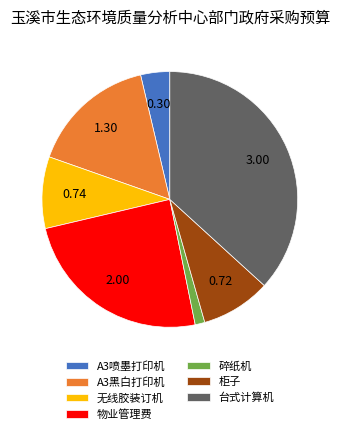

Which category has the smallest portion of the pie?

碎纸机